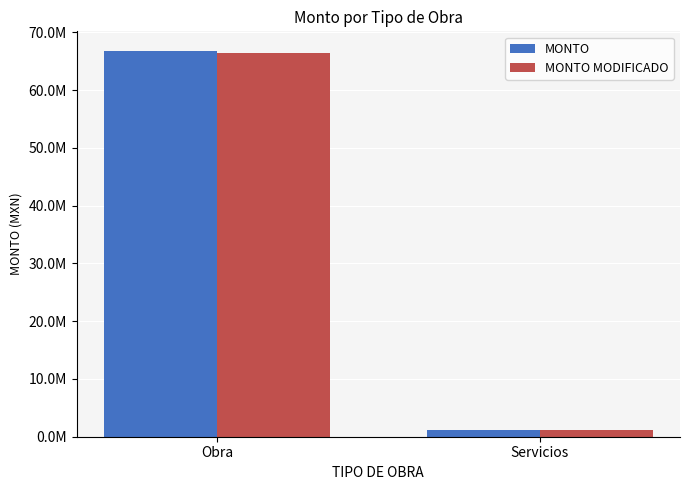

Are the bars grouped side by side (vs. stacked)?

Yes